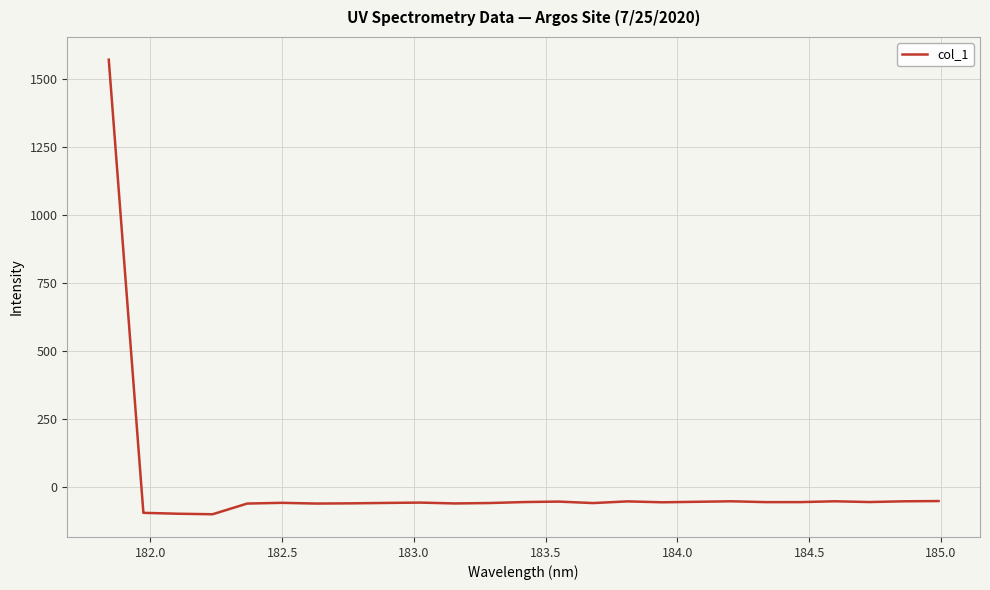

What is the maximum value shown in the chart?

1569.3